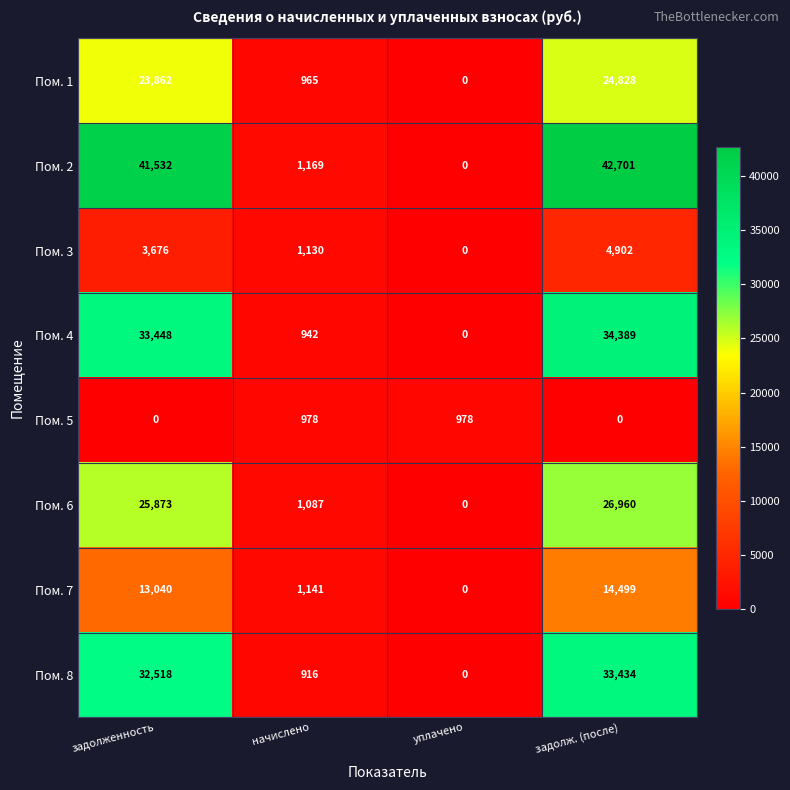

At how many categories does at least one series exceed 8879?

2